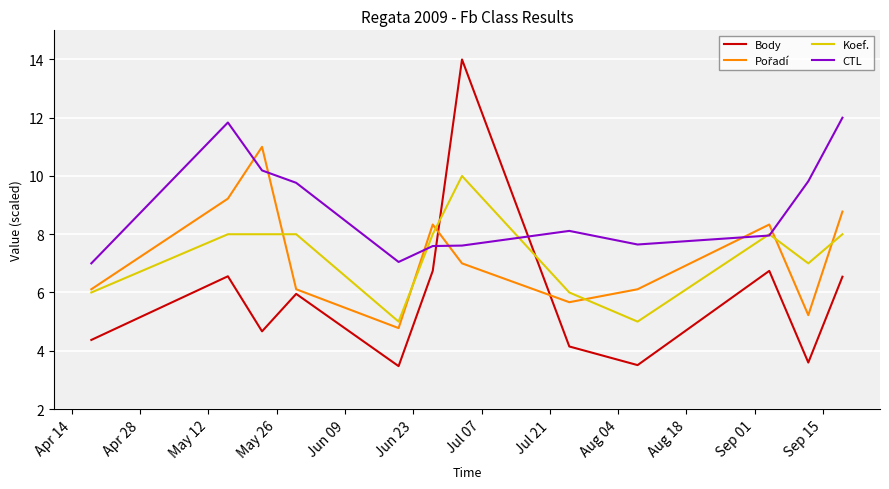

True or false: Body and CTL cross at least once.

True